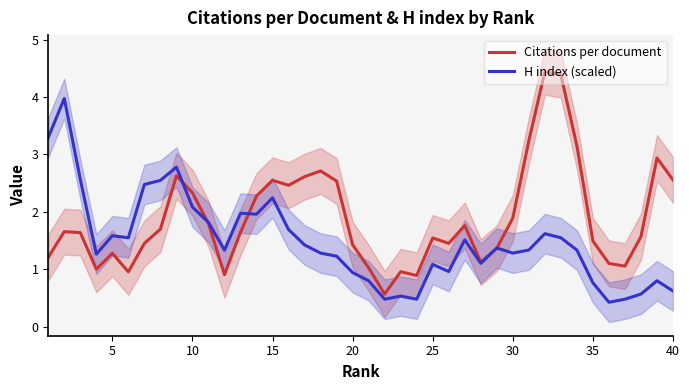

What is the difference between the maximum and minimum values in the H index (scaled) series?

3.5